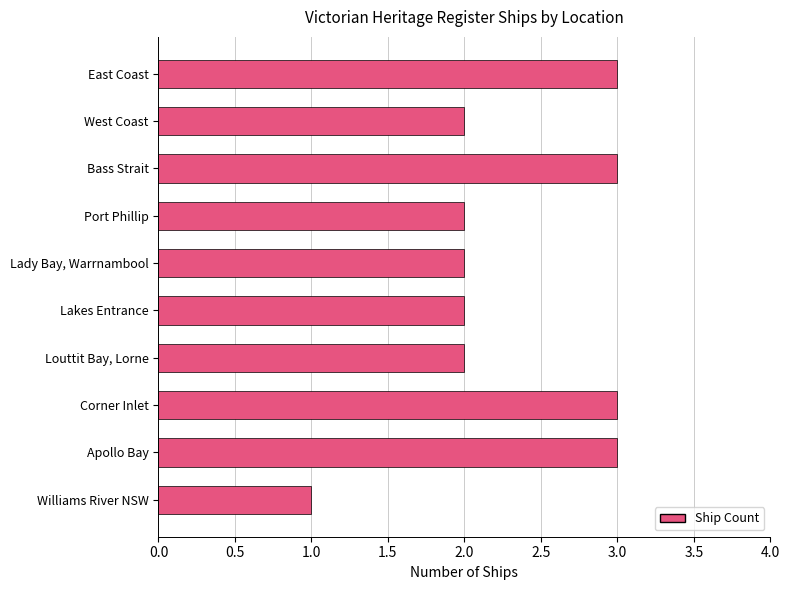

What is the sum of the values at East Coast and Apollo Bay?

6